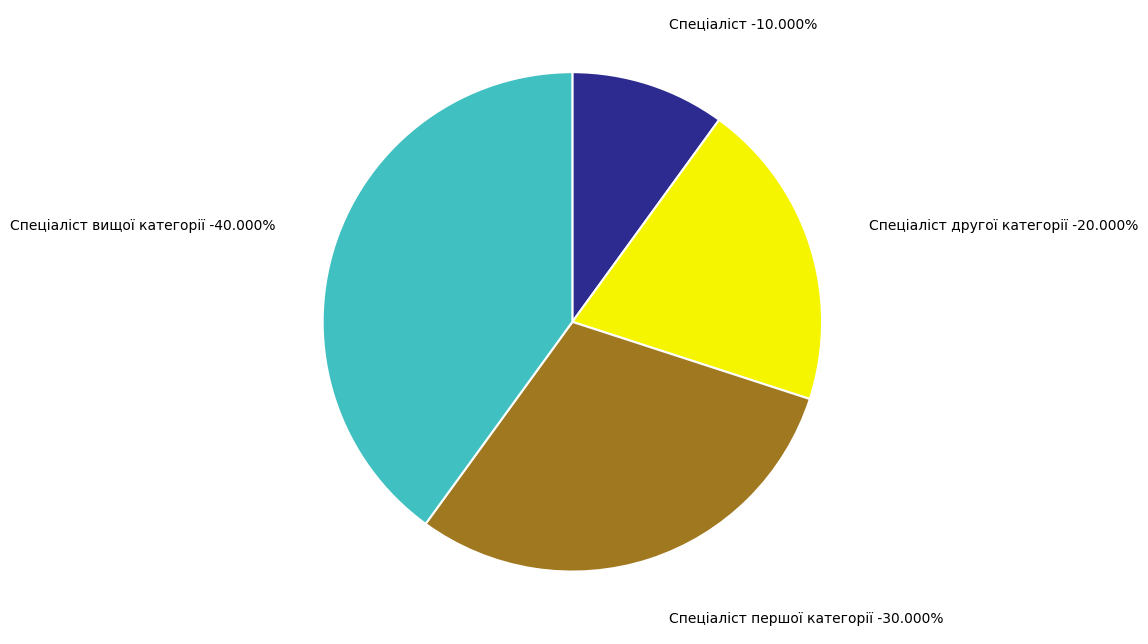

To the nearest percent, what is the difference between the Спеціаліст and Спеціаліст другої категорії slice percentages?

10%